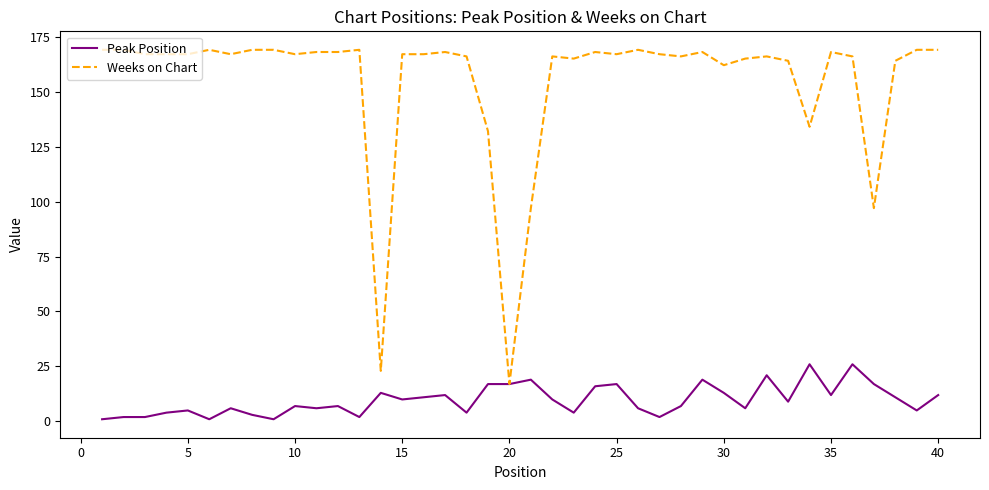

Is this an area chart (filled region under the line)?

No